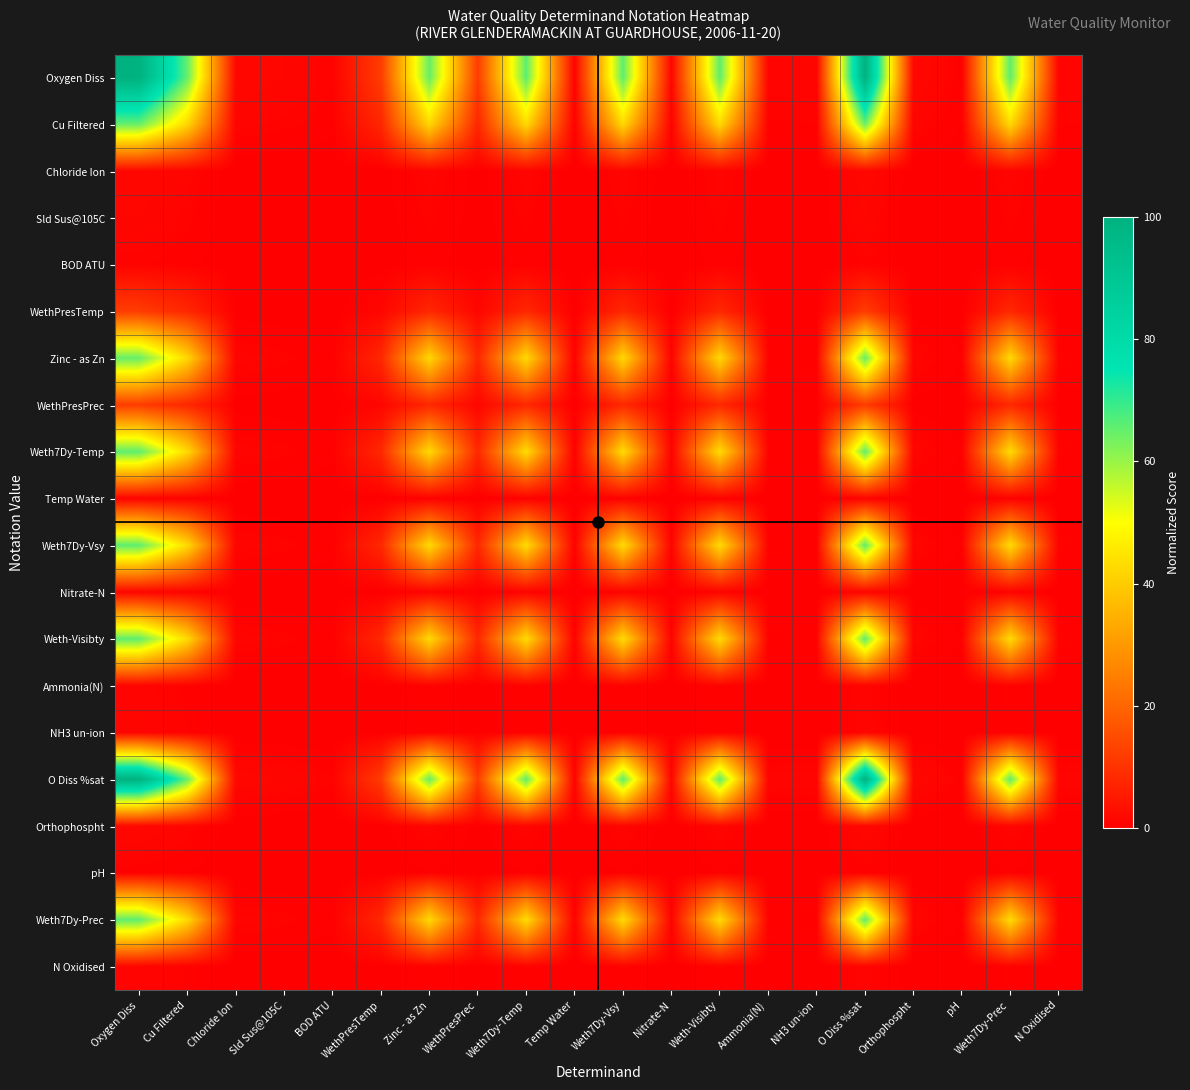

Rank the series by their maximum value, from highest to lowest.

Oxygen Diss, O Diss %sat, Weth7Dy-Vsy, Weth7Dy-Temp, Weth7Dy-Prec, Weth-Visibty, Zinc - as Zn, Cu Filtered, WethPresPrec, WethPresTemp, Orthophospht, Chloride Ion, Sld Sus@105C, NH3 un-ion, Nitrate-N, N Oxidised, Ammonia(N), BOD ATU, Temp Water, pH